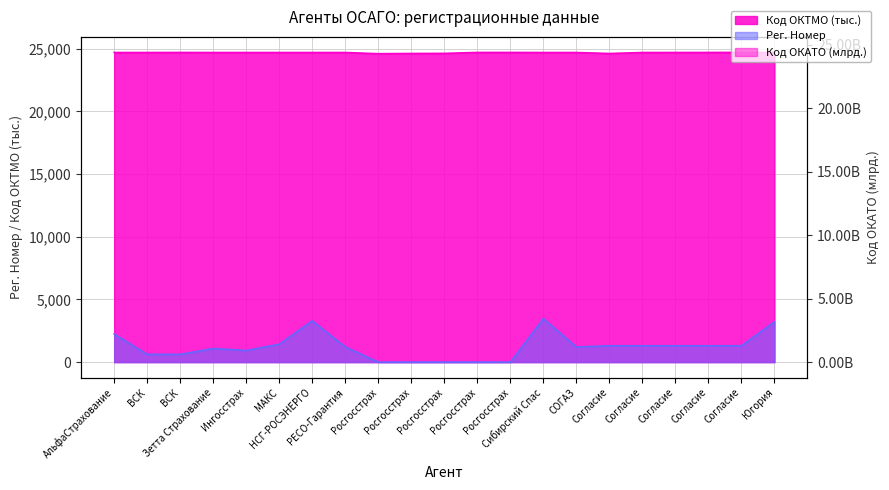

True or false: Рег. Номер and Код ОКТМО intersect in this chart.

False